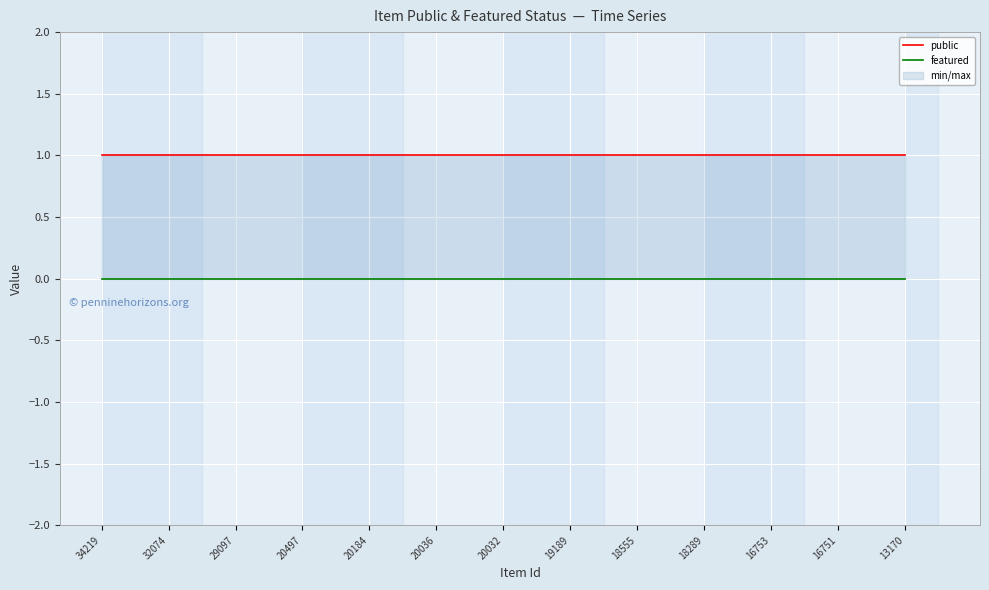

The value of featured at 15 is 0. True or false?

True